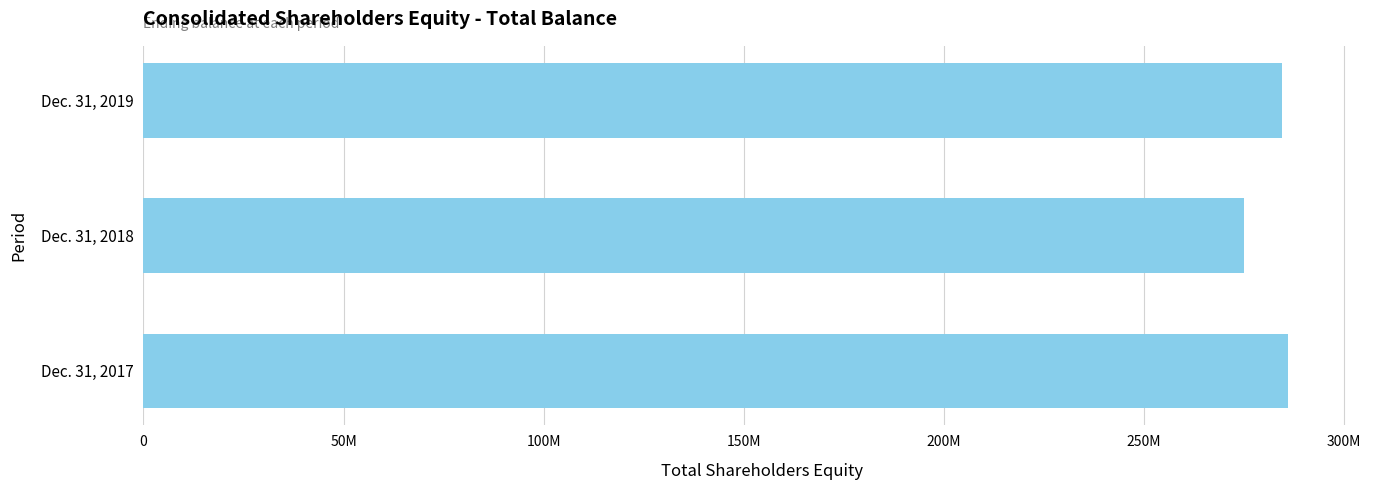

Does the chart contain any negative values?

No